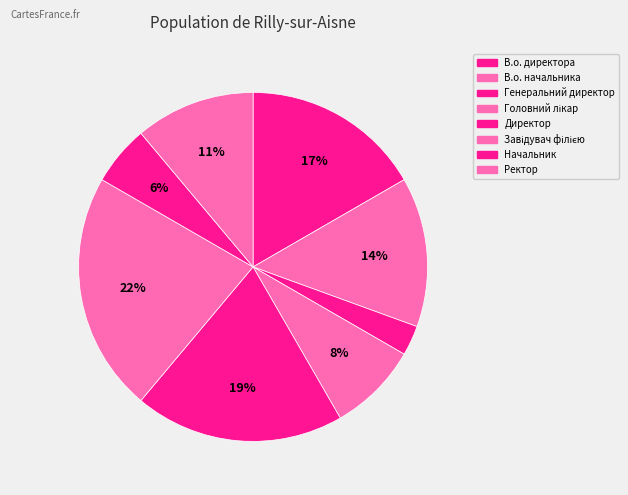

How many slices are in this pie chart?

8